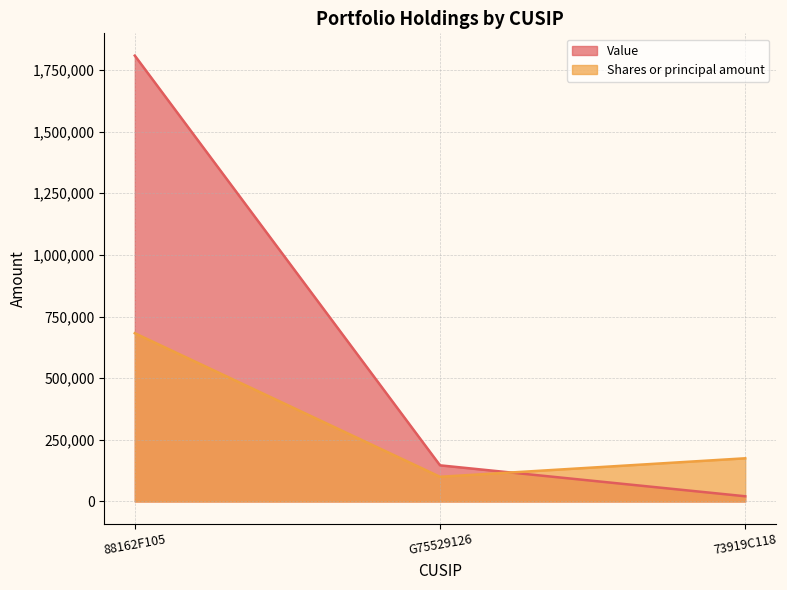

How many data points in Shares or principal amount are less than 175000?

1